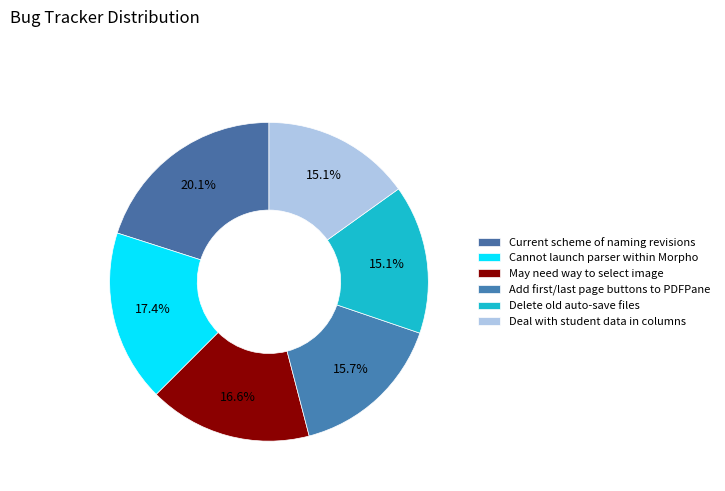

Count the number of slices in the pie.

6